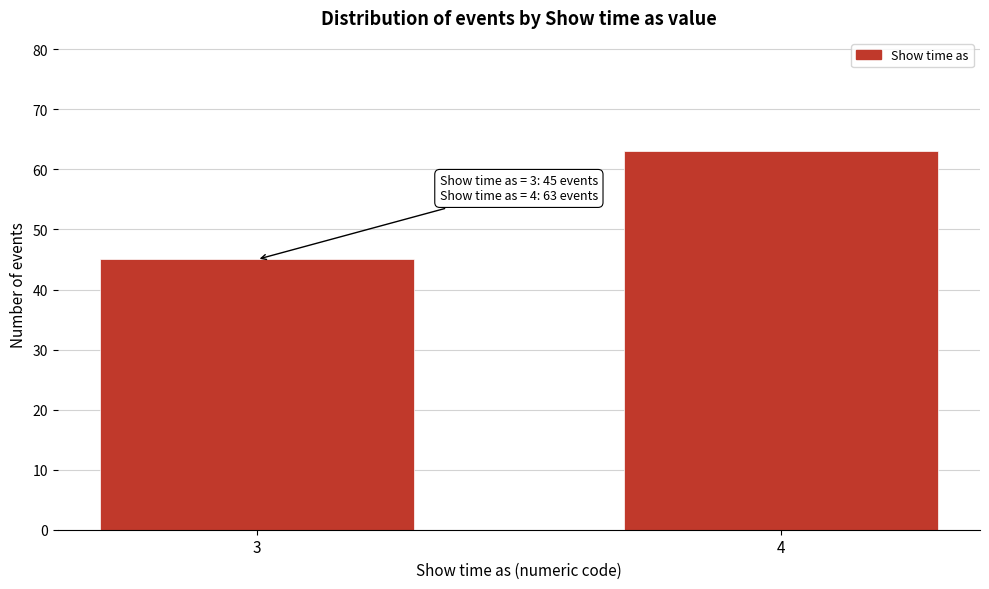

Reading left to right, extract all data points from this chart.

45	63